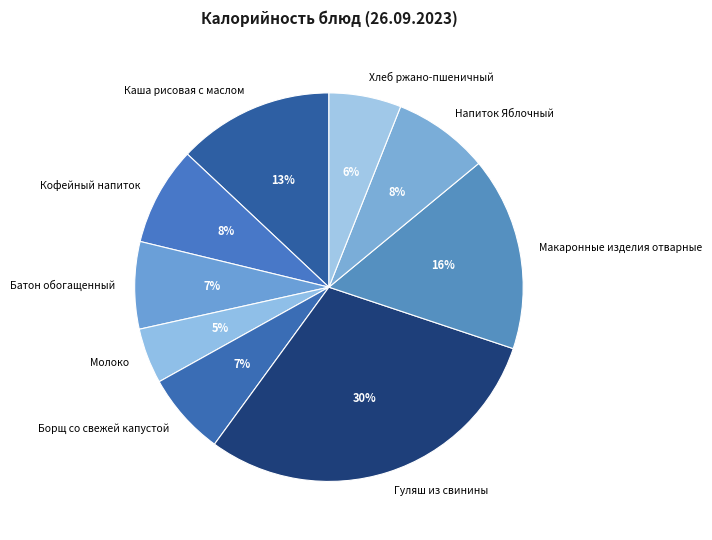

Which category has the biggest portion of the pie?

Гуляш из свинины